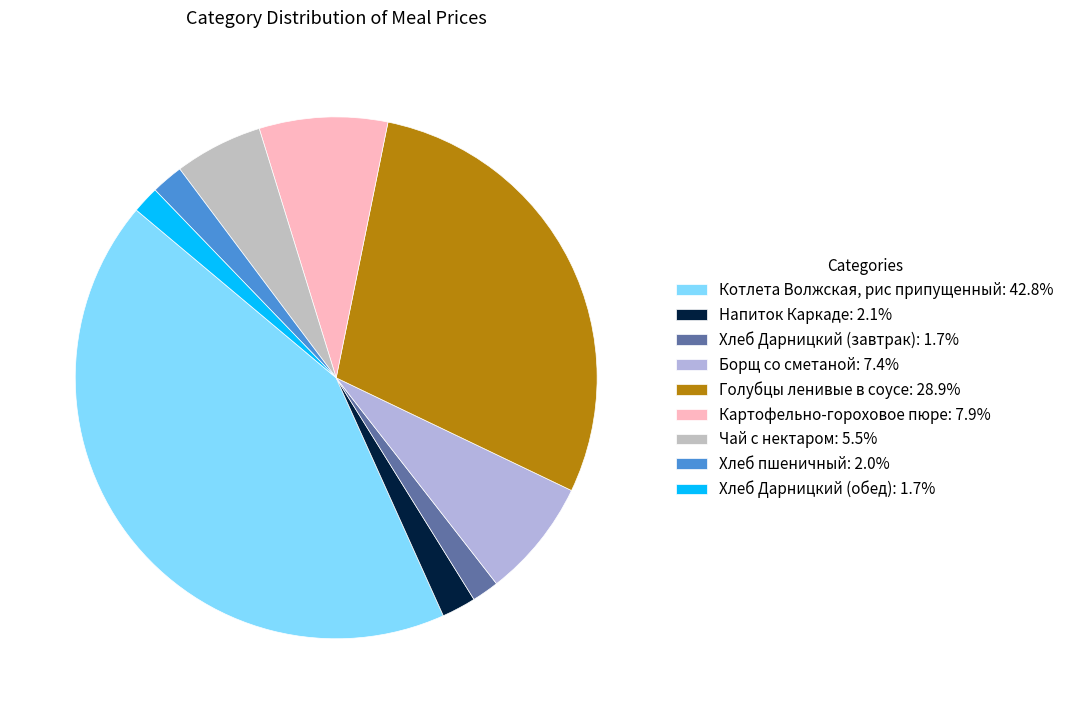

To the nearest percent, what is the average slice percentage?

11%